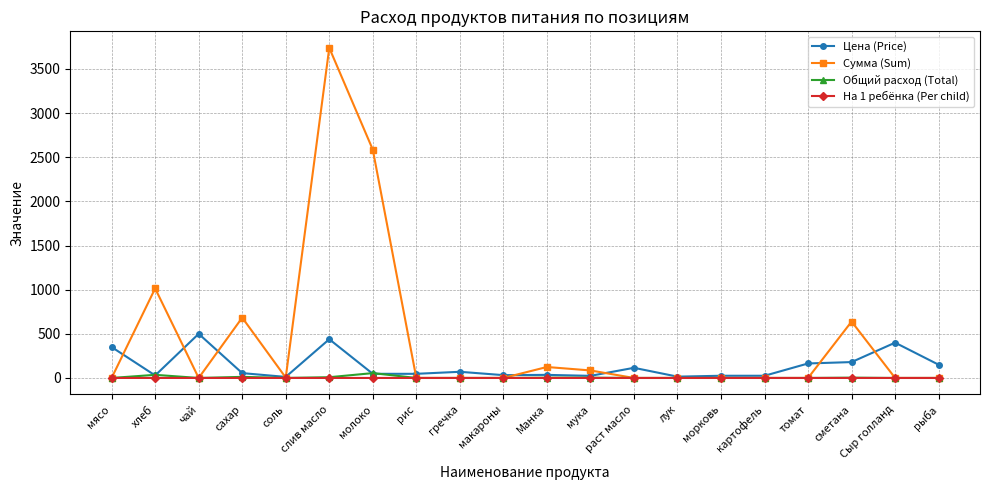

The Сумма (Sum) series shows -1399.5 at чай. True or false?

False